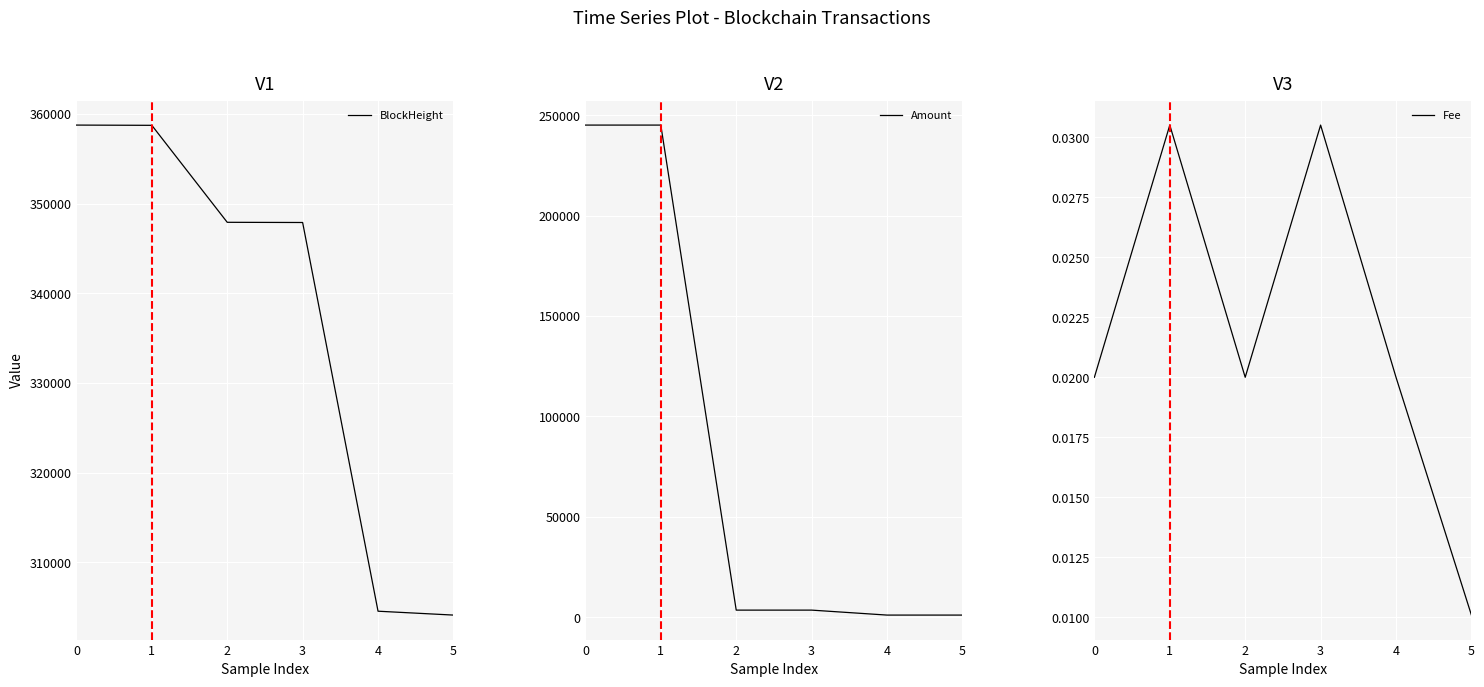

Which series changed the most between 0 and 2?

Amount